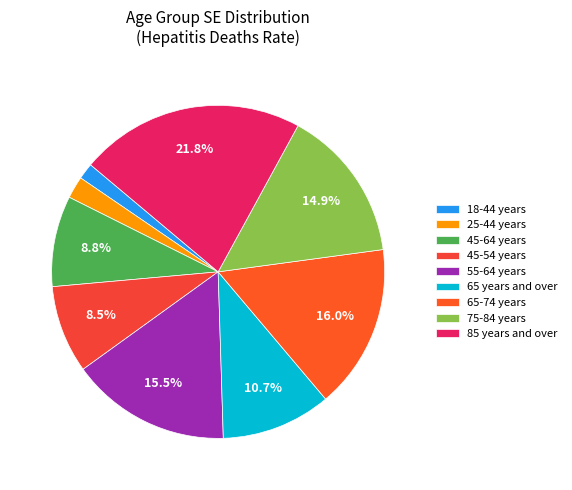

What percentage is NOT represented by 85 years and over?

78.2%